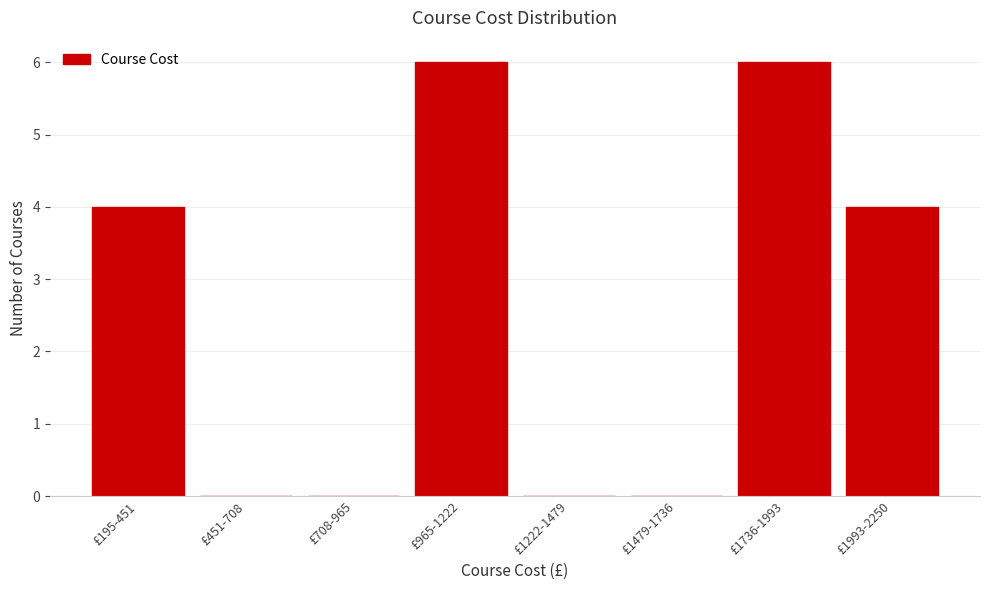

Reading right to left, transcribe all the data shown in this chart.

£1993-2250=4	£1736-1993=6	£1479-1736=0	£1222-1479=0	£965-1222=6	£708-965=0	£451-708=0	£195-451=4